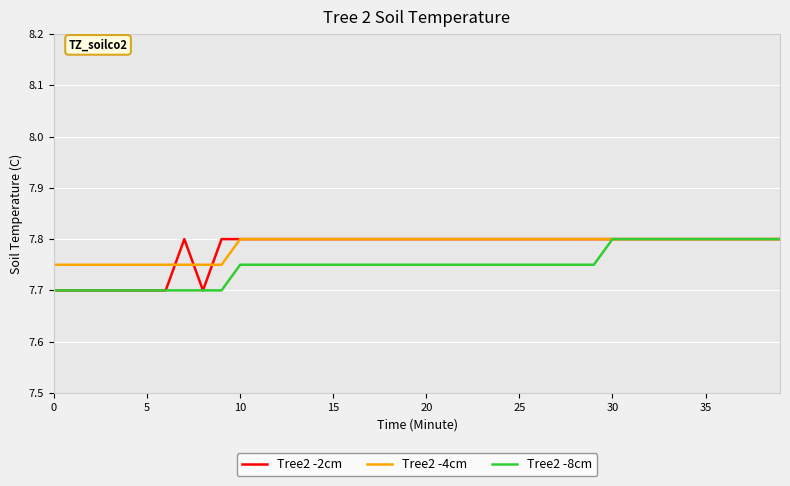

What is the smallest value displayed?

7.7